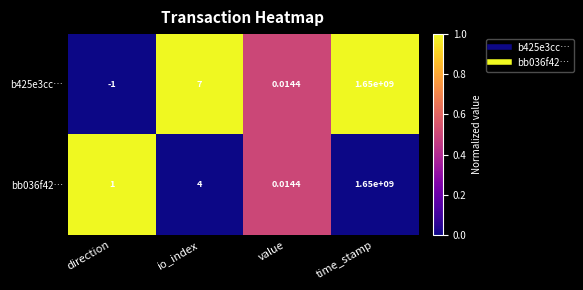

At which label does bb036f42… reach its peak?

time_stamp